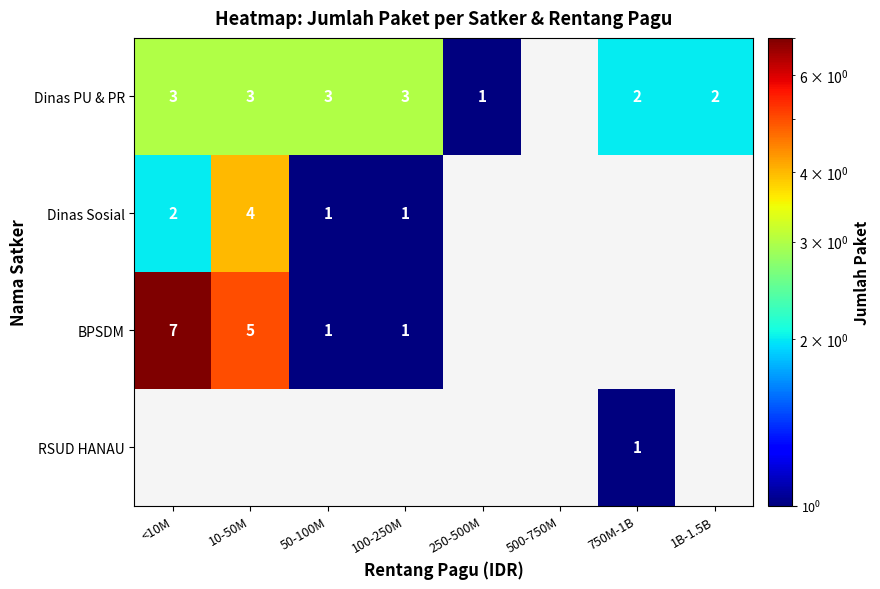

Is the value of Dinas Sosial at <10M greater than the value of RSUD HANAU at 750M-1B?

Yes